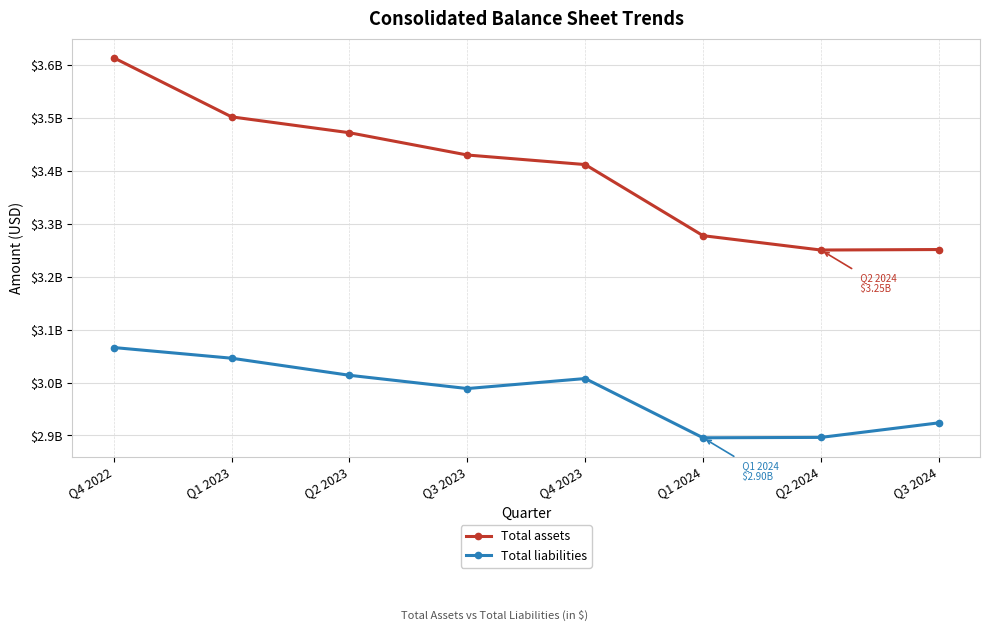

Does the chart display data point markers on the line(s)?

Yes